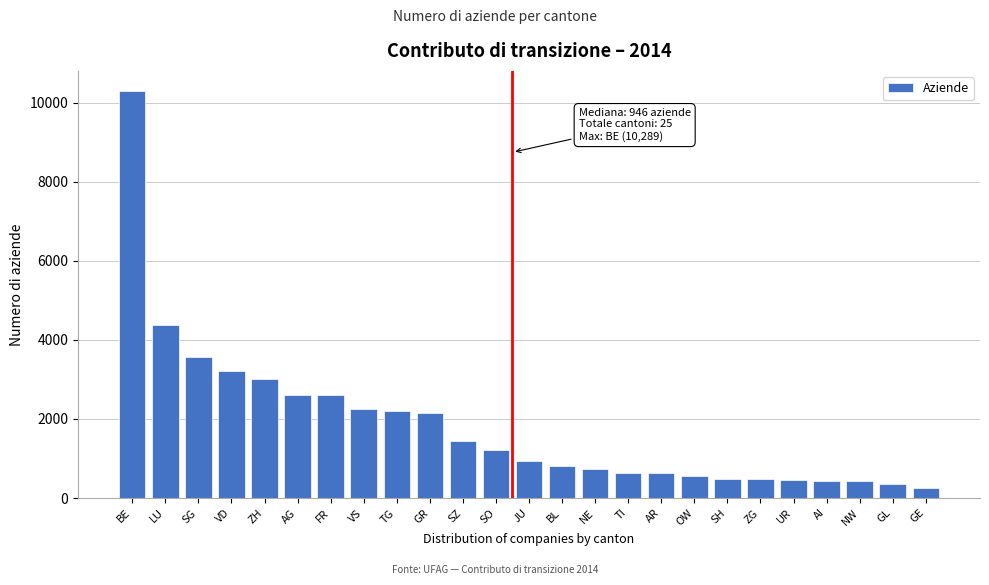

What is the label of the 18th bar from the right?

VS